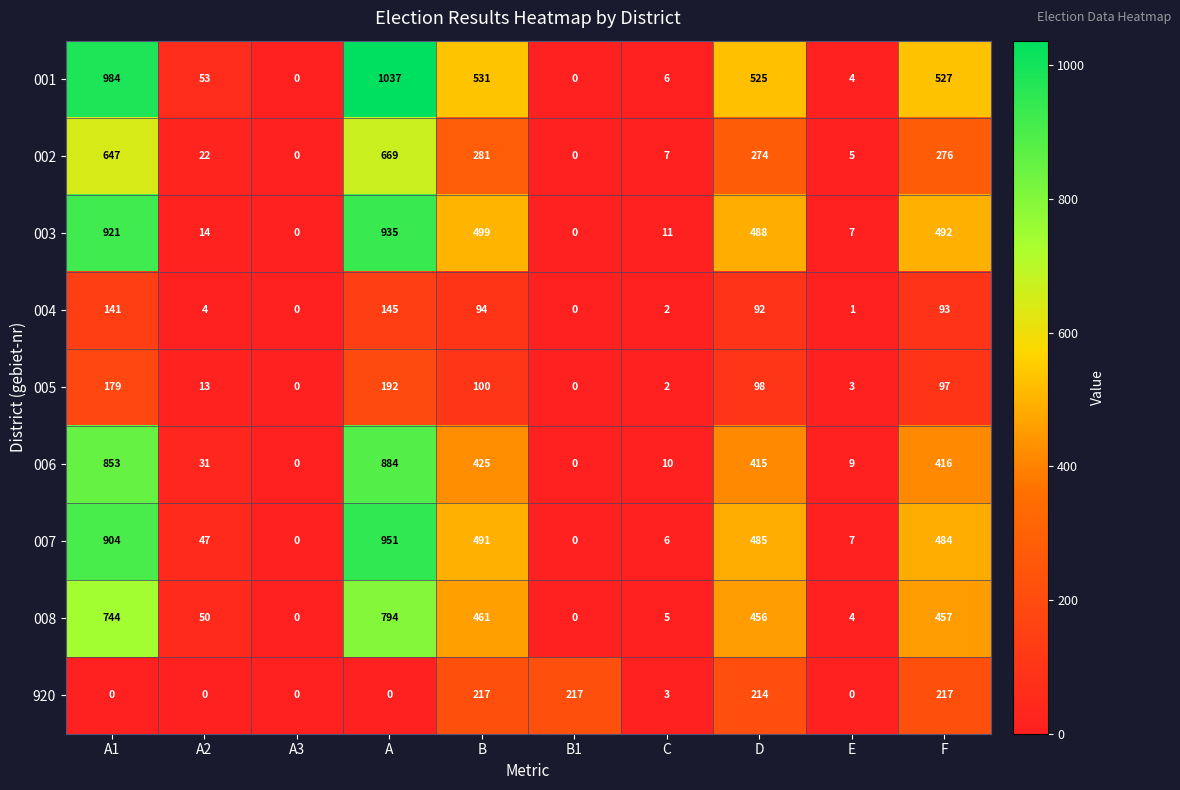

The 002 series shows -259 at B1. True or false?

False